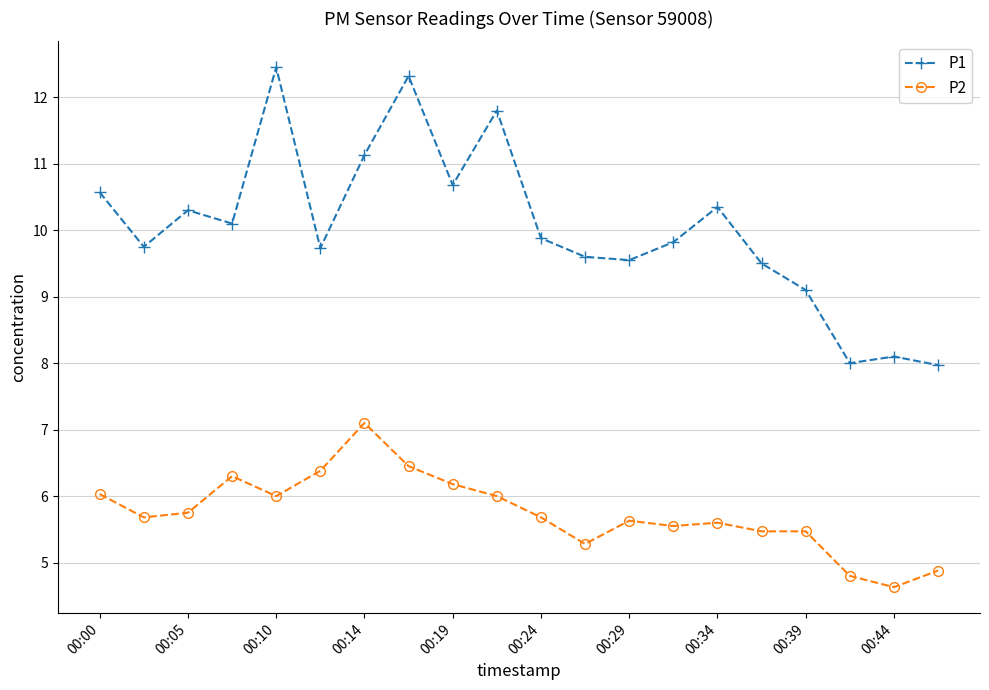

List the series in order of their peak value, lowest first.

P2, P1